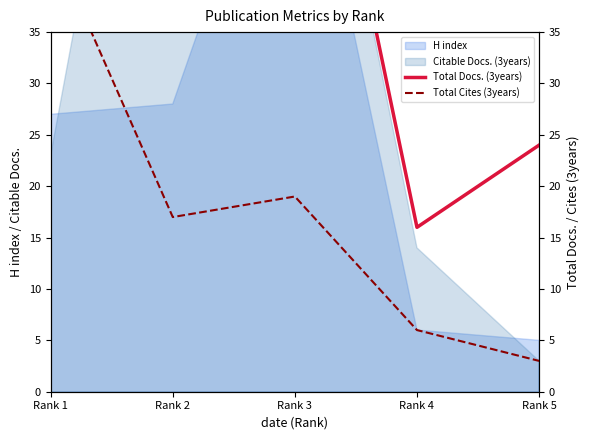

Where is the first local maximum for Total Cites (3years)?

Rank 3